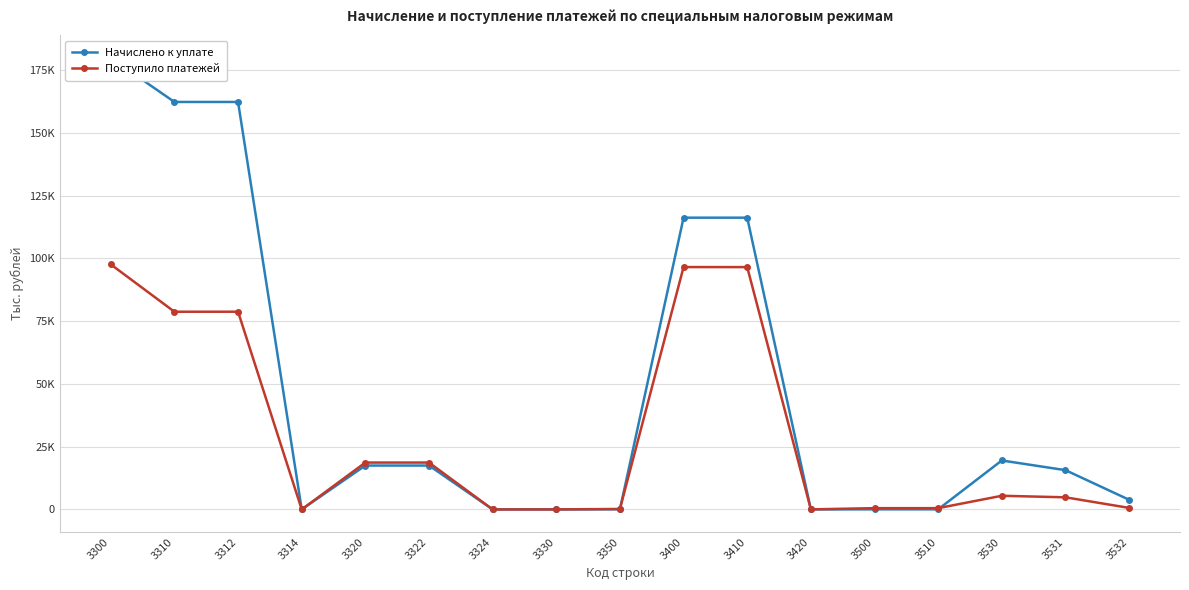

True or false: Поступило платежей has more than 1 interior local peaks.

True